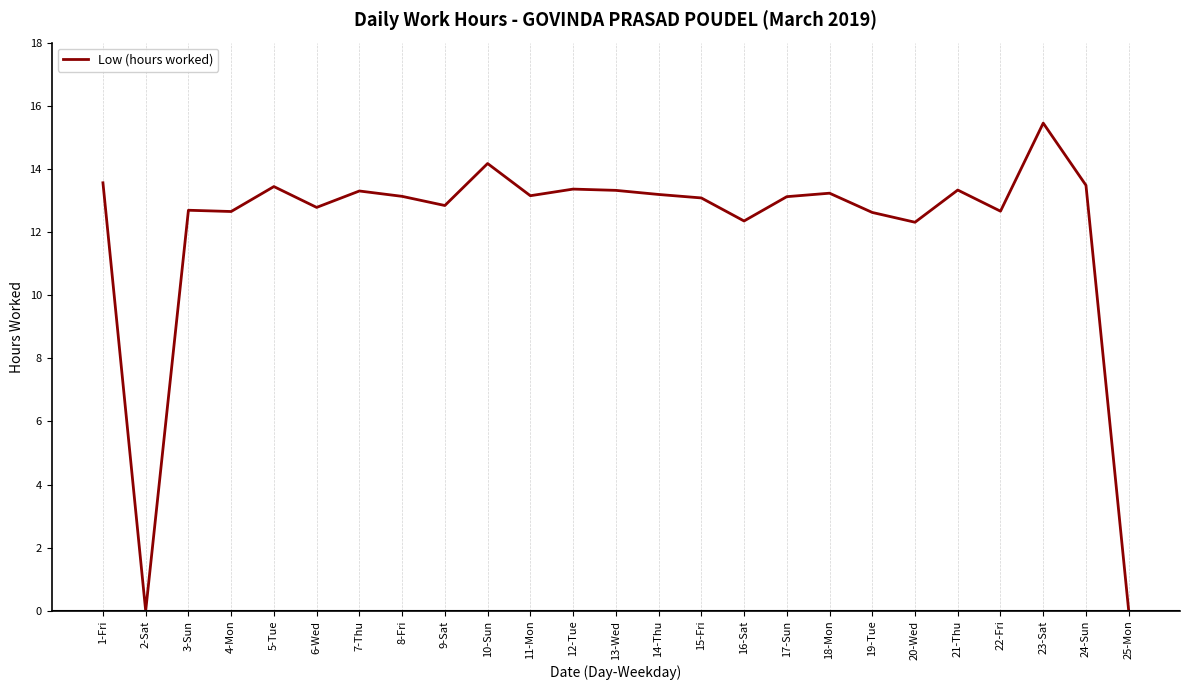

Which label corresponds to the largest value in the chart?

23-Sat